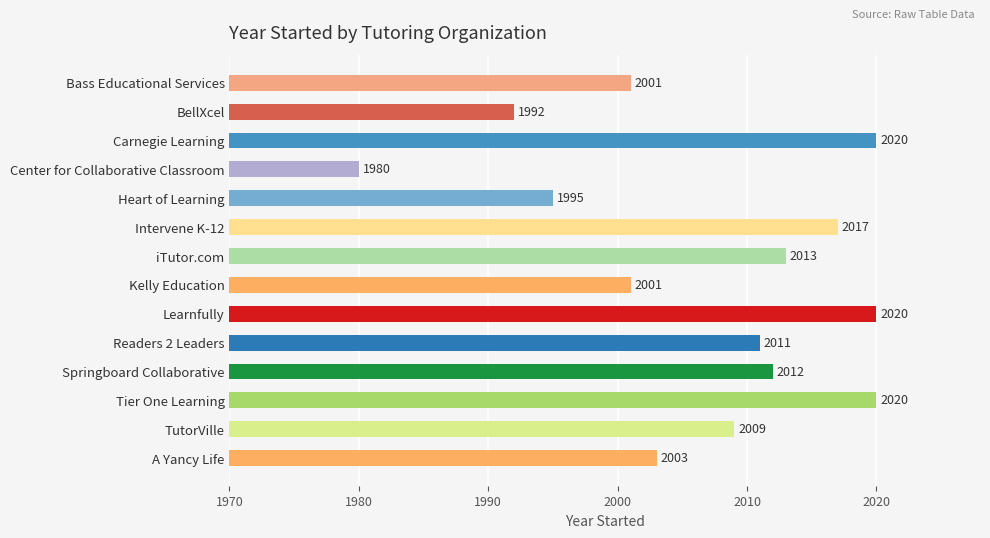

Are the bars grouped side by side (vs. stacked)?

No